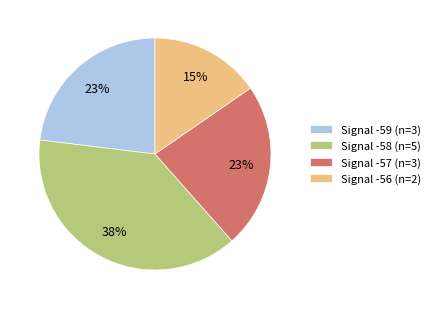

To the nearest percent, what portion does Signal -58 (n=5) represent?

38%